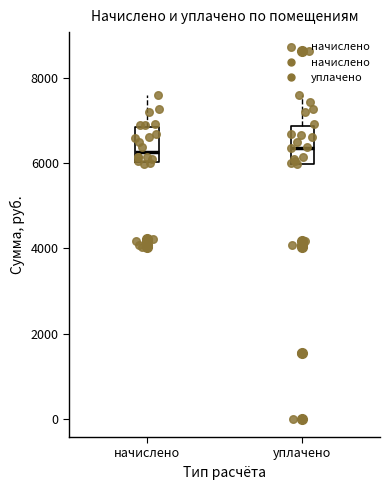

Reading left to right, transcribe this box plot: for each box, give where its median line is, the range the box spans, and where its two whiskers end, as read against the y-axis. The values are not printed on the chart, so give them approximately, as read against the axis.

начислено: median 6200, box 6000 to 6800, whiskers 6000 to 7600
уплачено: median 6400, box 6000 to 6800, whiskers 6000 to 7600